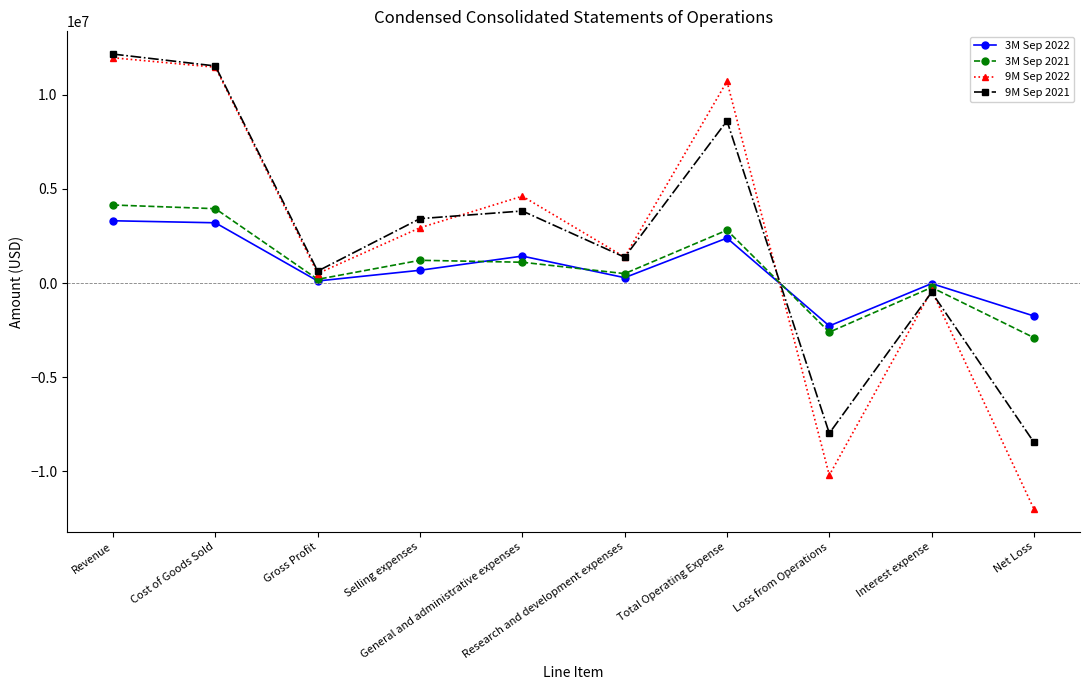

What is the value of the 3M Sep 2022 point at the 1st from the left?

3305534